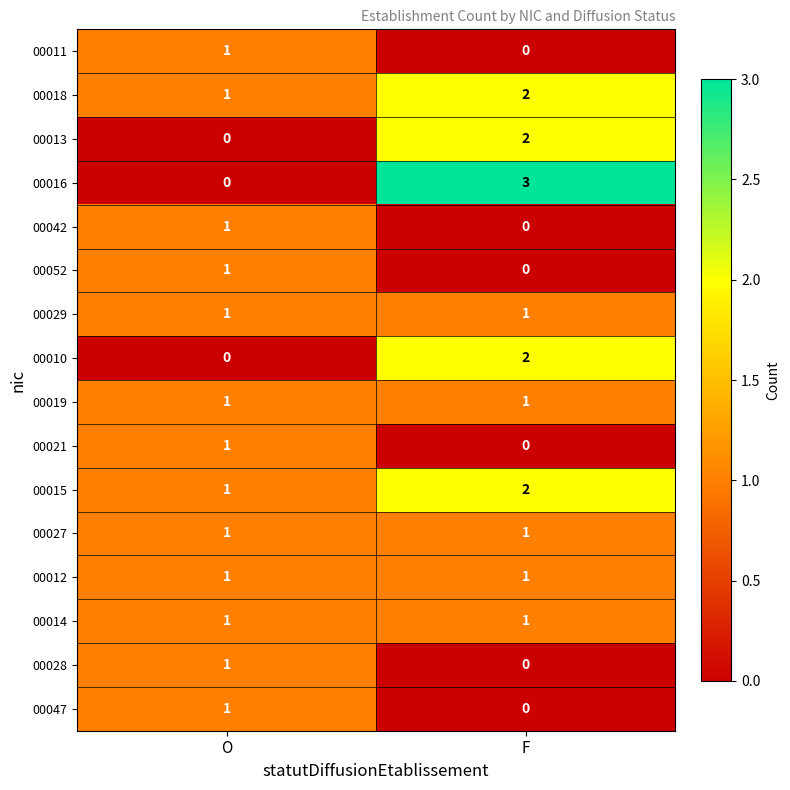

At which label is 00052 closest to 0?

F